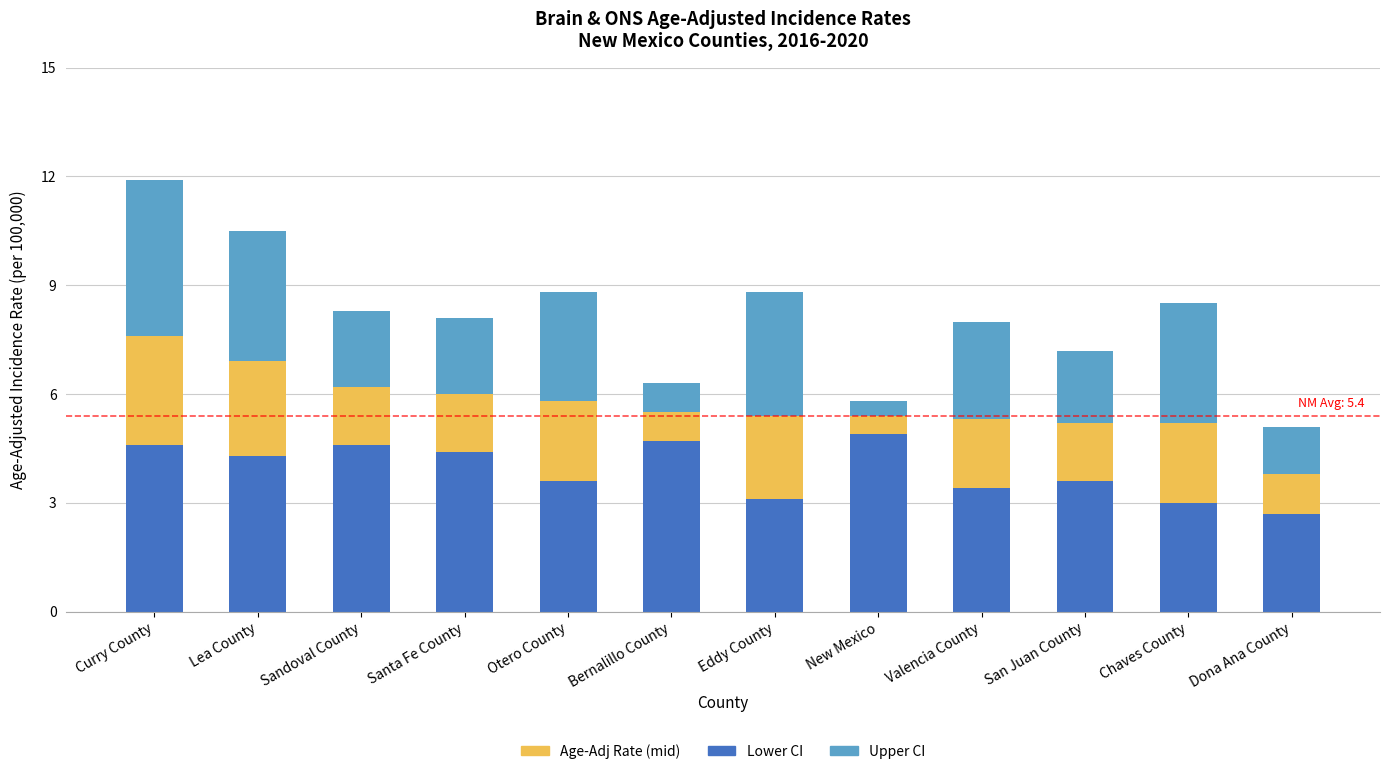

How many distinct data groups are displayed?

3